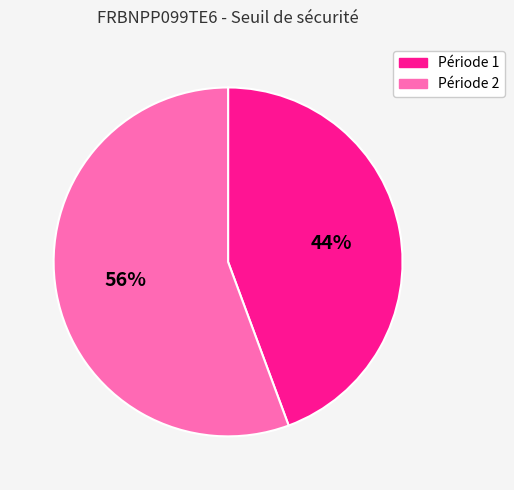

To the nearest percent, what is the average slice percentage?

50%